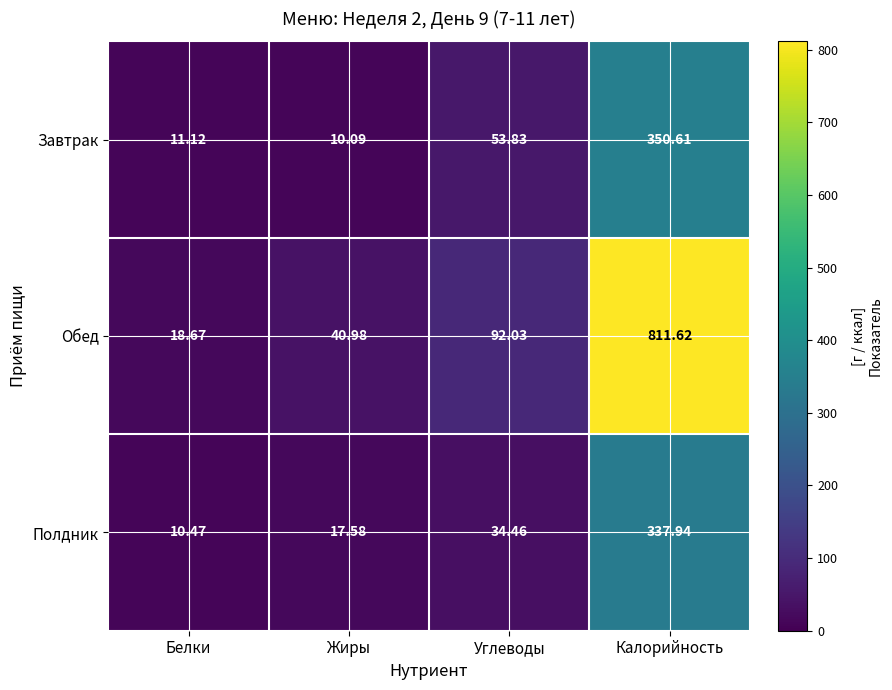

Which series has the largest total across all categories?

Обед